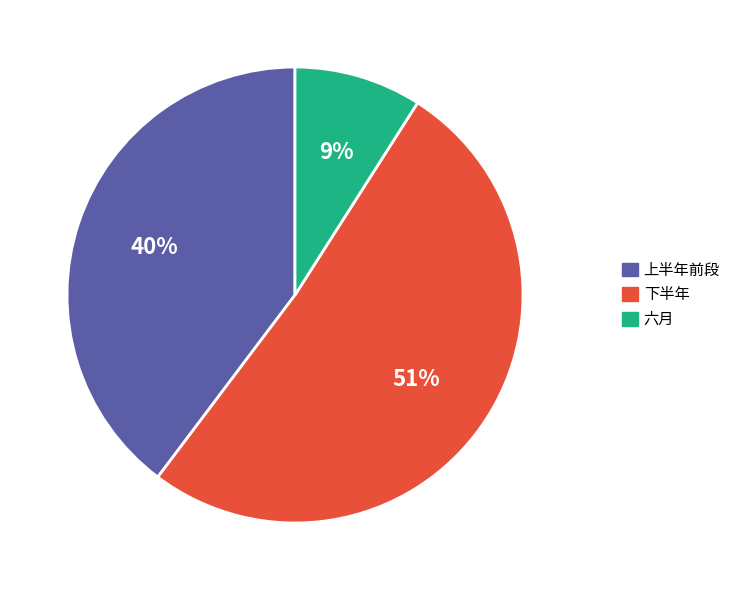

To the nearest percent, what is the average slice percentage?

33%